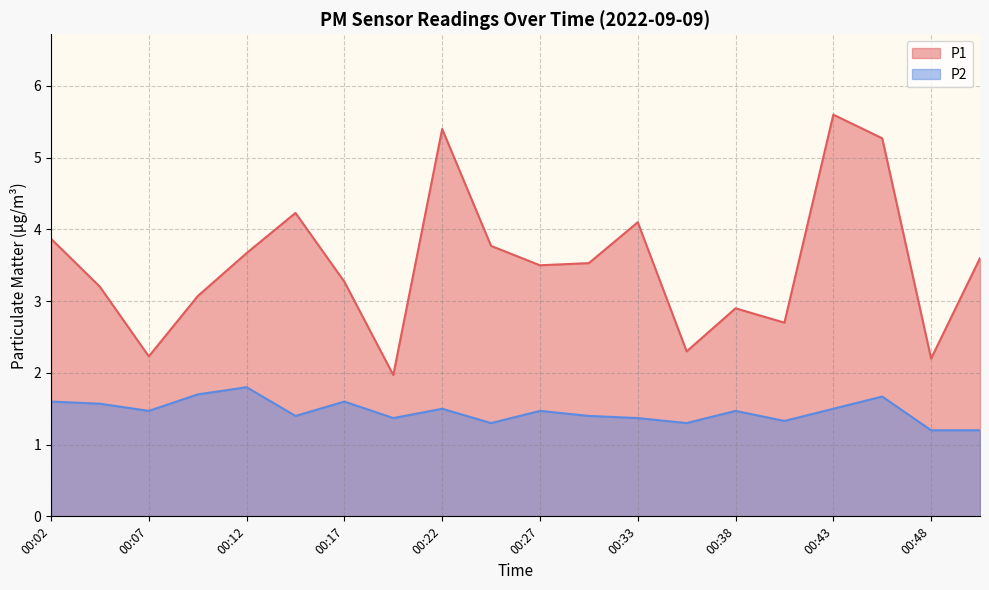

What is the highest value of the P1 series?

5.6